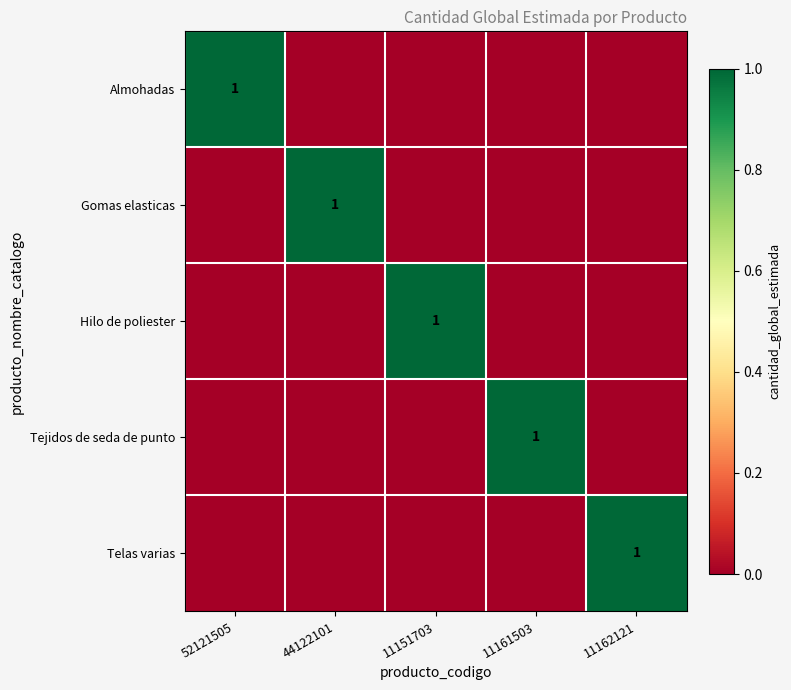

How many series are shown in this chart?

5